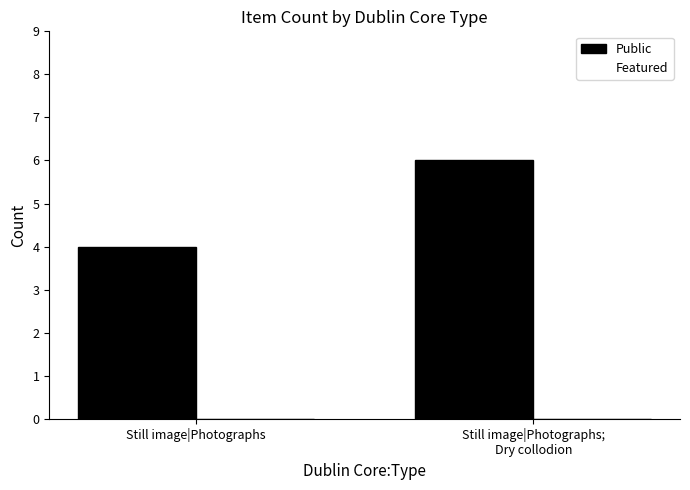

How many values are below 6?

1